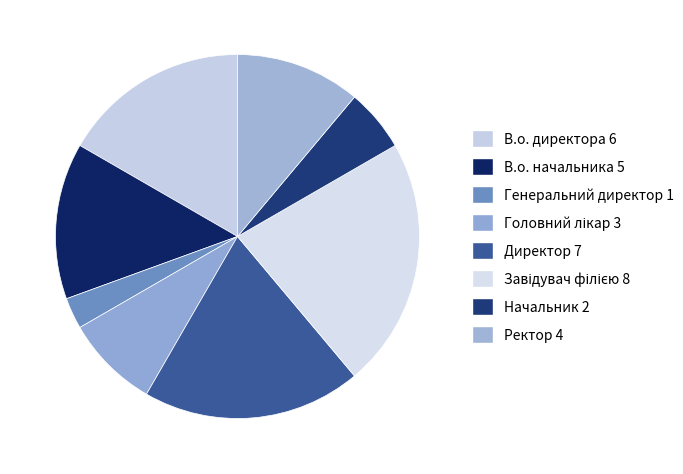

True or false: Начальник accounts for 6% of the total.

True